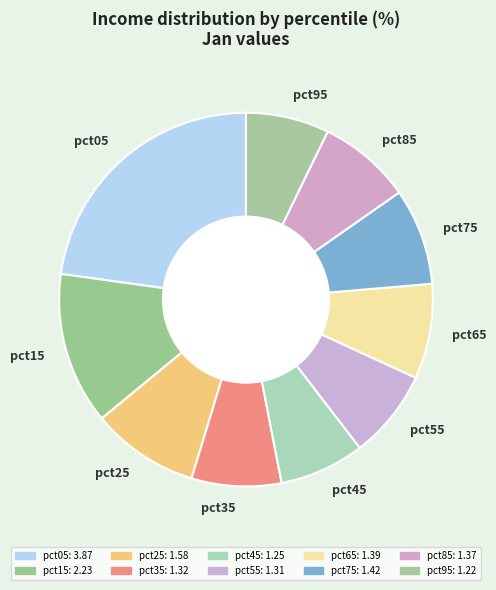

Which has a higher value, pct15 or pct35?

pct15